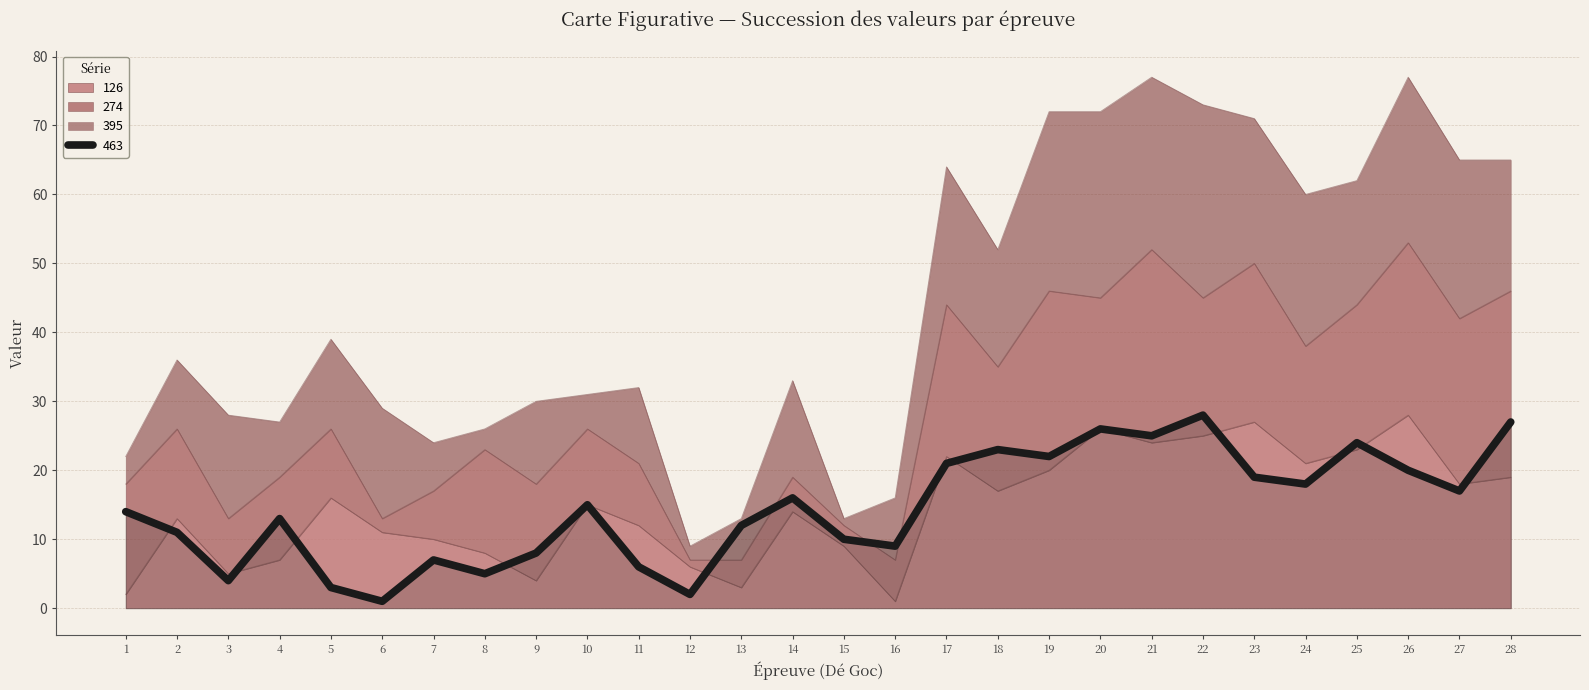

True or false: 126 has more than 1 points higher than both neighbors.

True